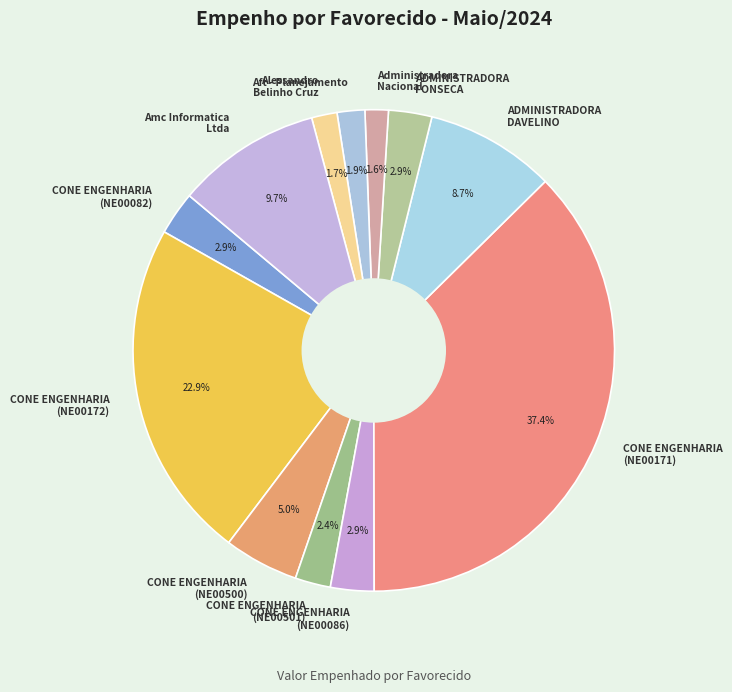

Which slice is the largest?

CONE ENGENHARIA (NE00171)